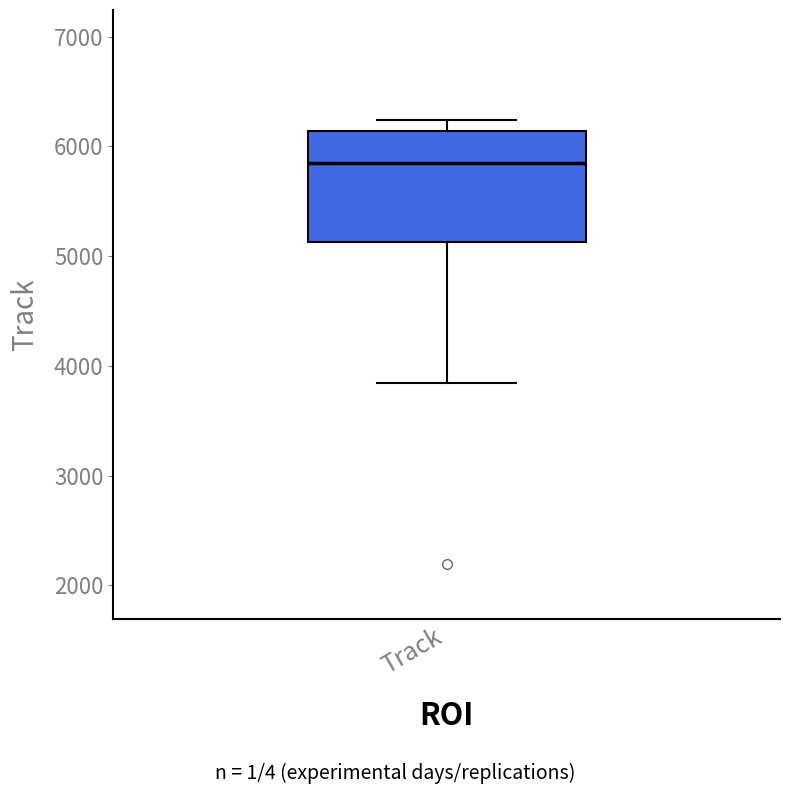

Where does the median line of the box for Track sit on the y-axis? The values are not printed on the chart, so give them approximately, as read against the axis.

5900